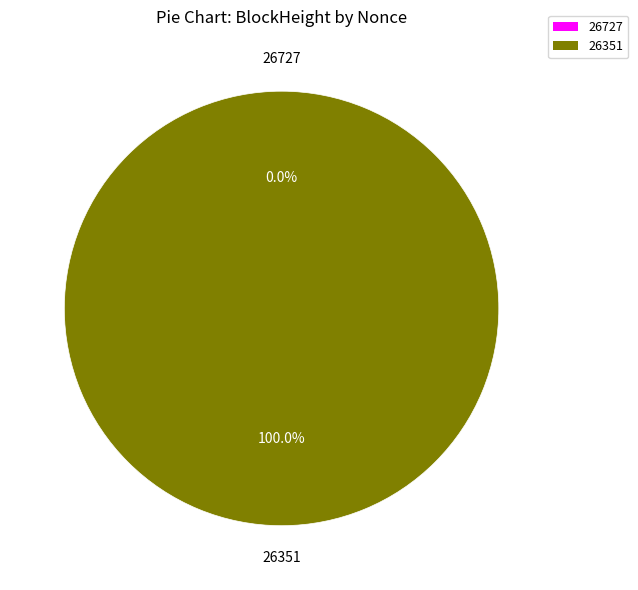

Do 26727 and 26351 together represent more than half of the pie?

Yes